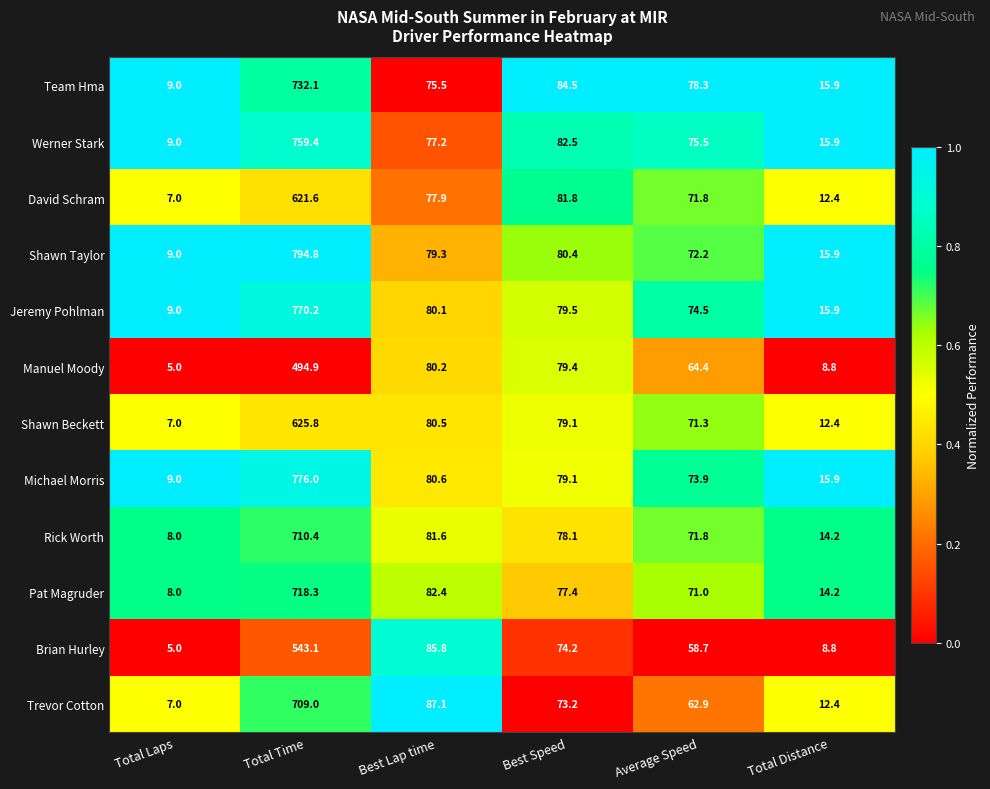

What is the sum of all Werner Stark values?

1019.5